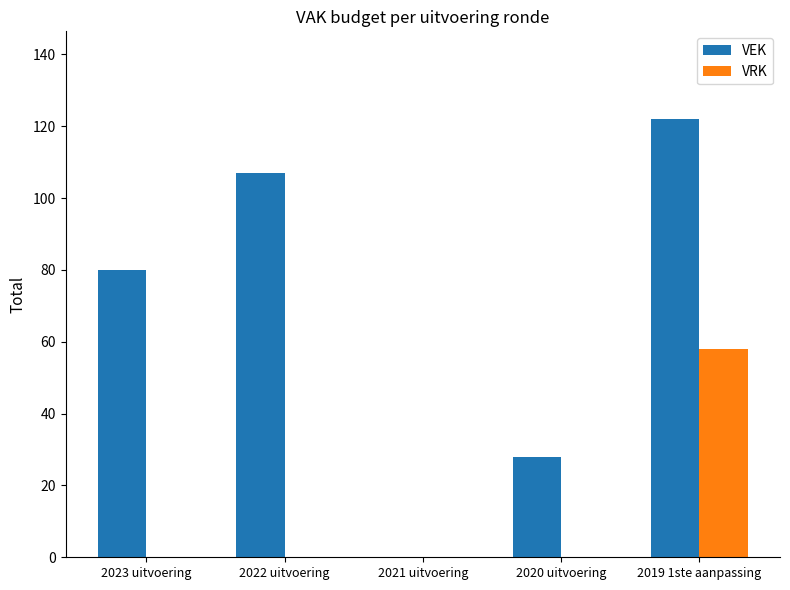

Which category has the highest value across all series?

2019 1ste aanpassing